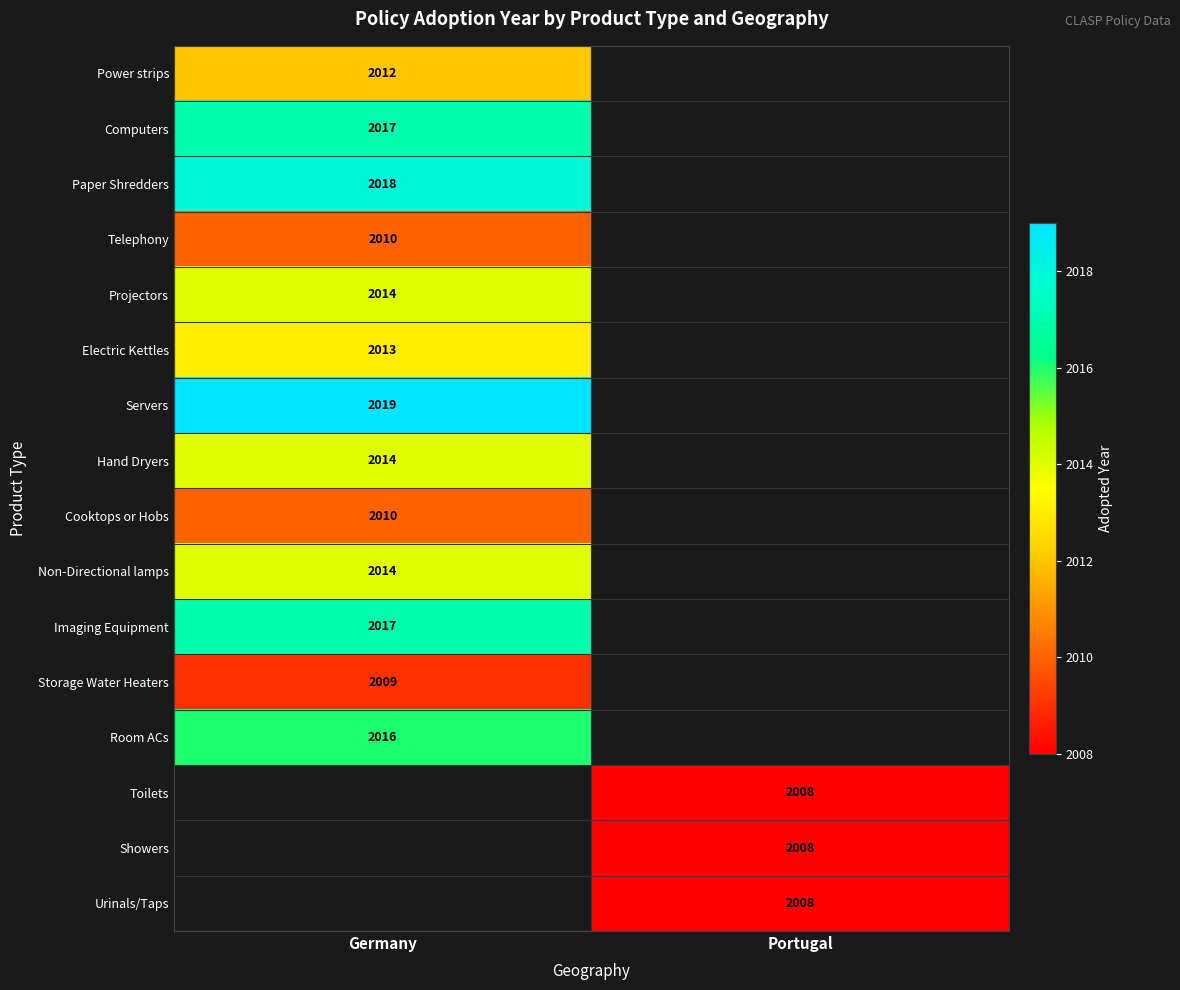

The value of Telephony at Germany is 2010. True or false?

True